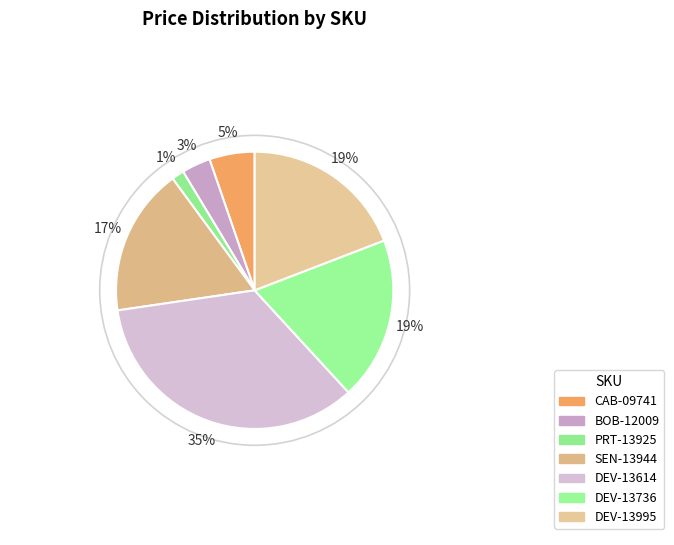

Which slice is the smallest?

PRT-13925